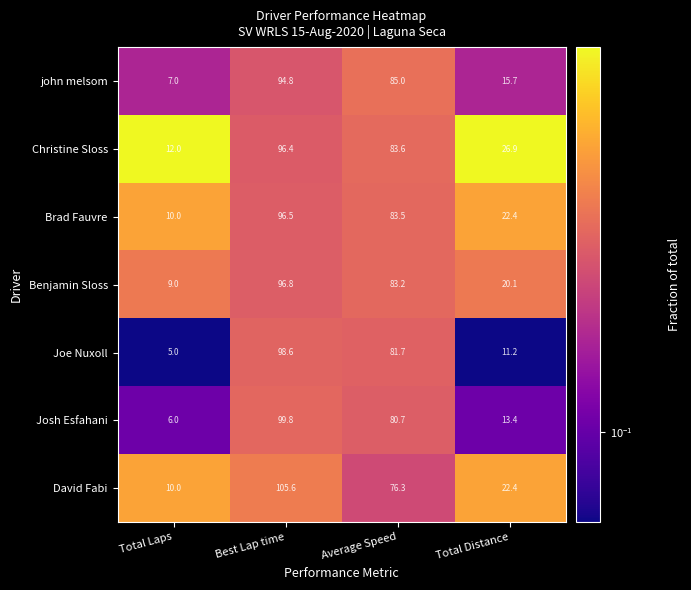

Reading left to right, what are all the values shown in this chart?

john melsom: 7.0	94.8	85.0	15.7
Christine Sloss: 12.0	96.4	83.6	26.9
Brad Fauvre: 10.0	96.5	83.5	22.4
Benjamin Sloss: 9.0	96.8	83.2	20.1
Joe Nuxoll: 5.0	98.6	81.7	11.2
Josh Esfahani: 6.0	99.8	80.7	13.4
David Fabi: 10.0	105.6	76.3	22.4